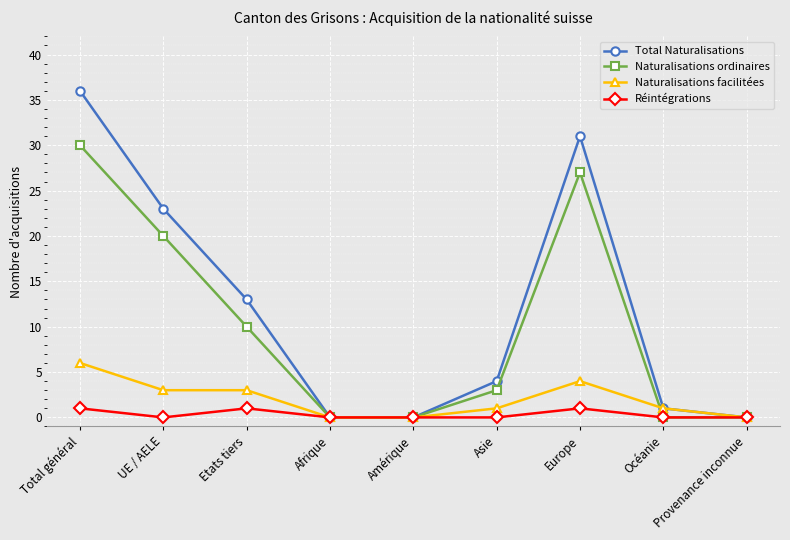

Which series has the widest spread of values?

Total Naturalisations